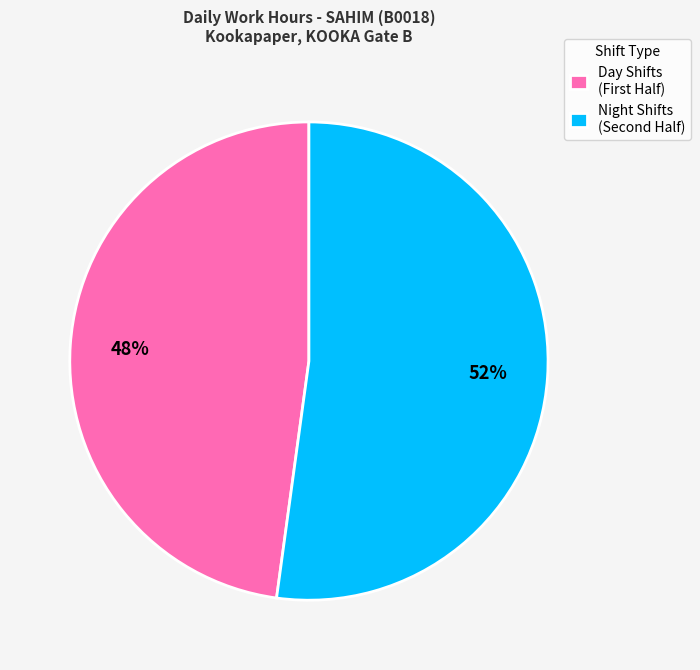

What is the majority slice?

Night Shifts (Second Half)